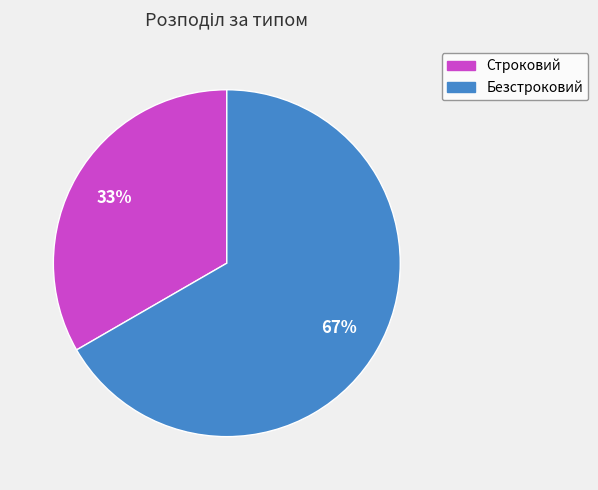

Is the sum of Безстроковий and Строковий greater than half?

Yes